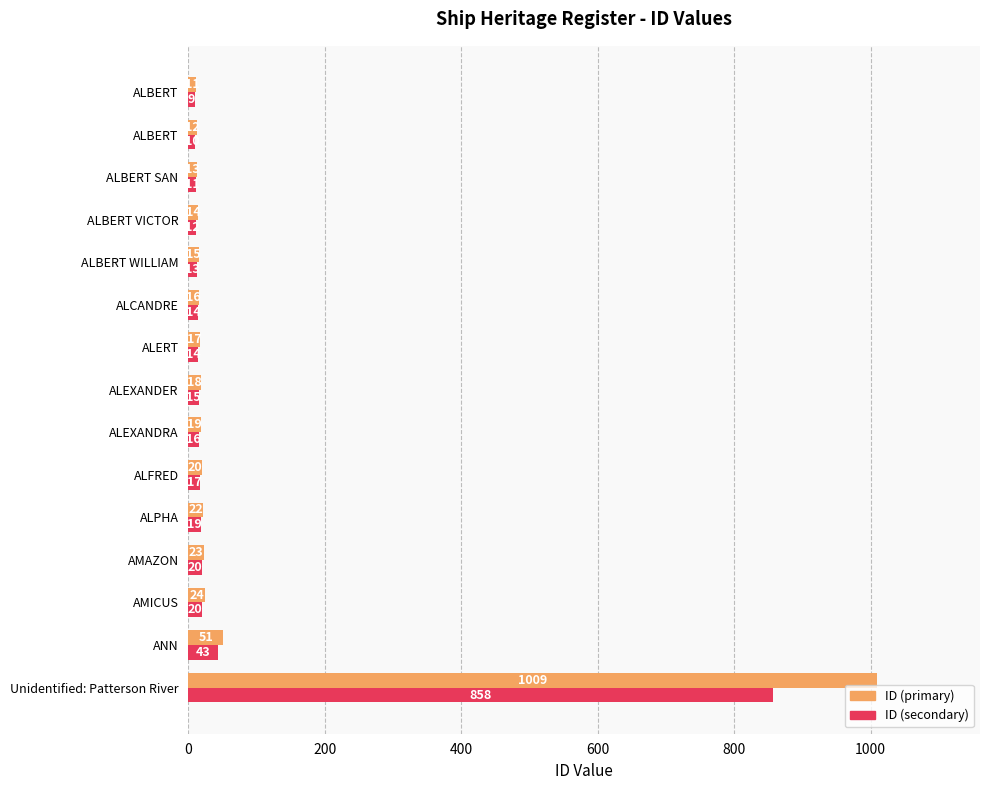

Reading left to right, transcribe all the data shown in this chart.

ID (primary): 1009.0	51.0	24.0	23.0	22.0	20.0	19.0	18.0	17.0	16.0	15.0	14.0	13.0	12.0	11.0
ID (secondary): 857.6	43.4	20.4	19.6	18.7	17.0	16.1	15.3	14.4	13.6	12.8	11.9	11.0	10.2	9.3